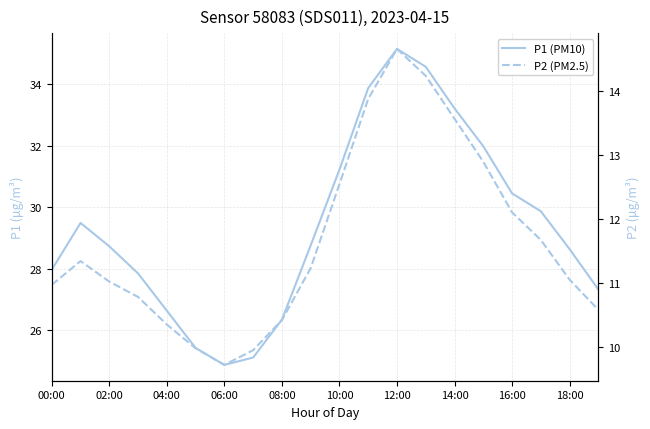

Reading left to right, extract all data points from this chart.

P1 (PM10): 28.0	29.5	28.7	27.9	26.6	25.4	24.9	25.1	26.4	28.8	31.2	33.9	35.1	34.6	33.2	32.0	30.4	29.9	28.6	27.3
P2 (PM2.5): 11.0	11.3	11.0	10.8	10.3	10.0	9.7	9.9	10.4	11.2	12.5	13.9	14.7	14.2	13.6	12.9	12.1	11.7	11.1	10.6